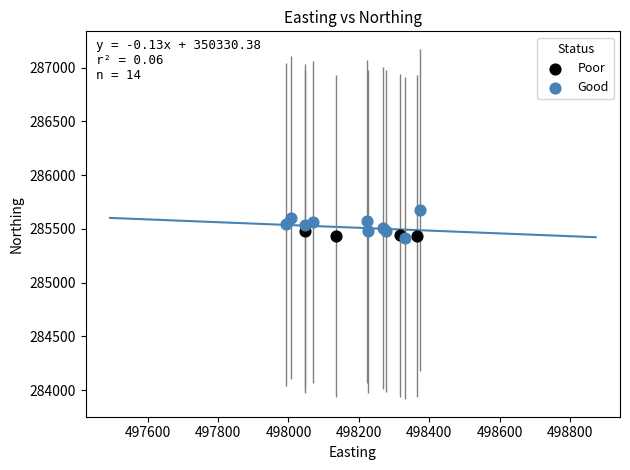

Which series has the widest spread of Y values?

Good